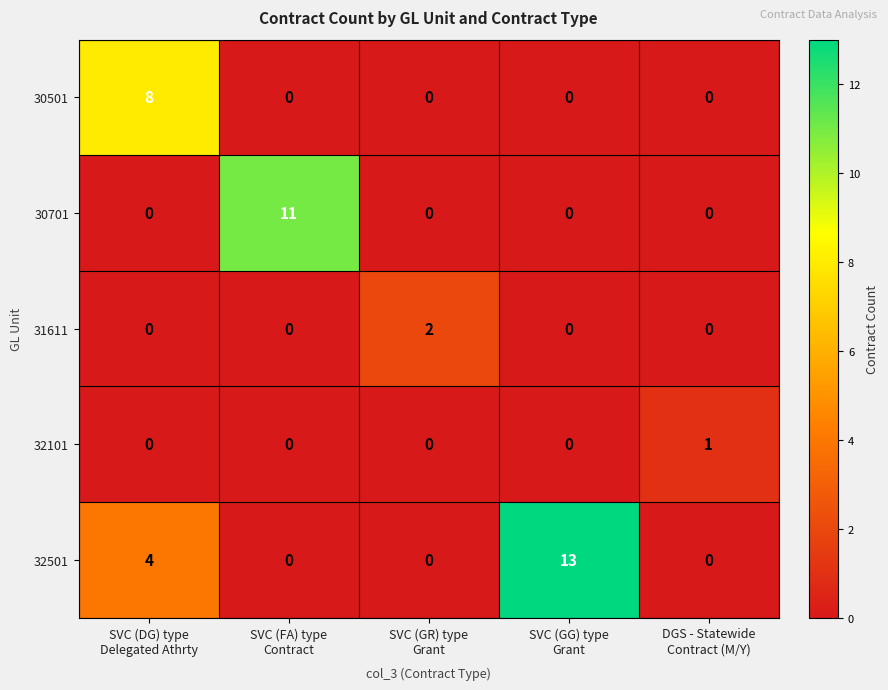

At how many categories does at least one series exceed 0?

5